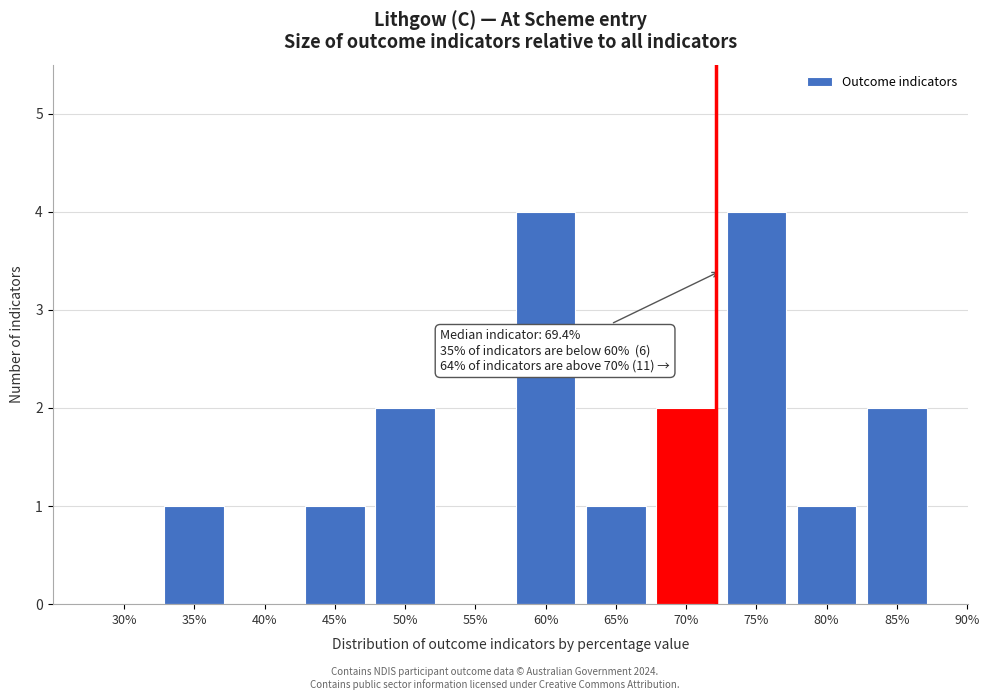

Reading right to left, transcribe all the data shown in this chart.

85%=2	80%=1	75%=4	70%=2	65%=1	60%=4	55%=0	50%=2	45%=1	40%=0	35%=1	30%=0